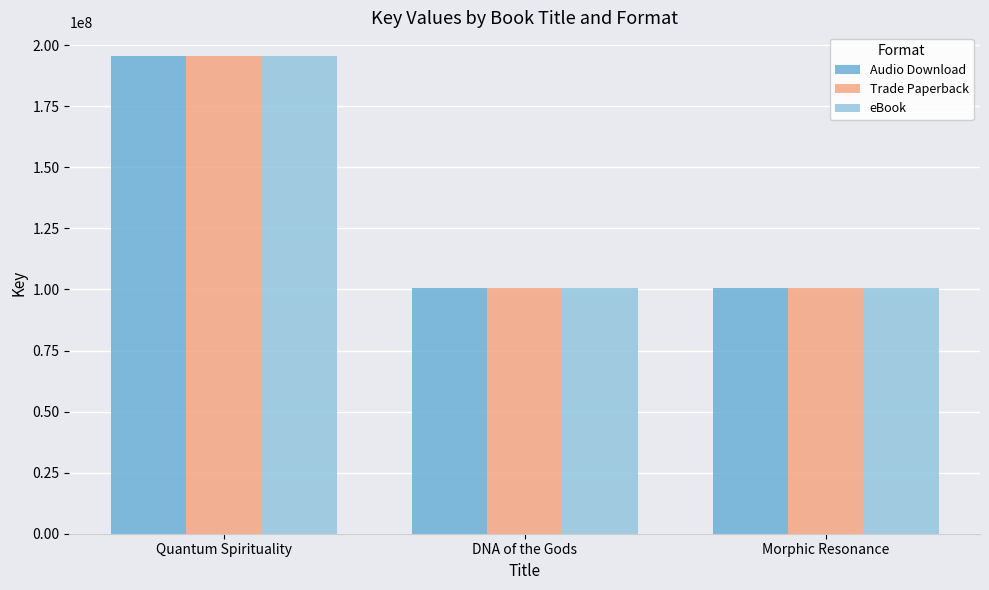

What is the minimum value shown in the chart?

100423194